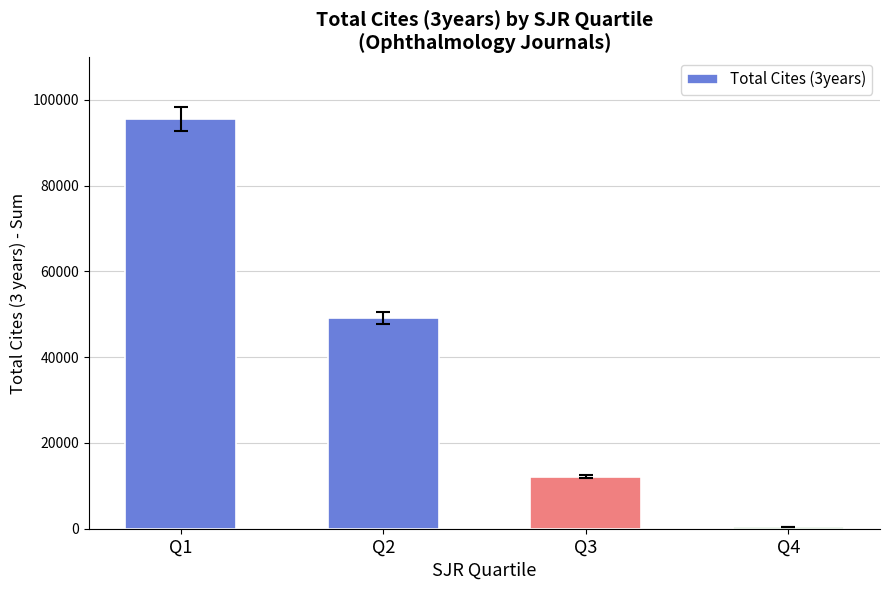

Is it true that the value at Q1 is 95563?

True